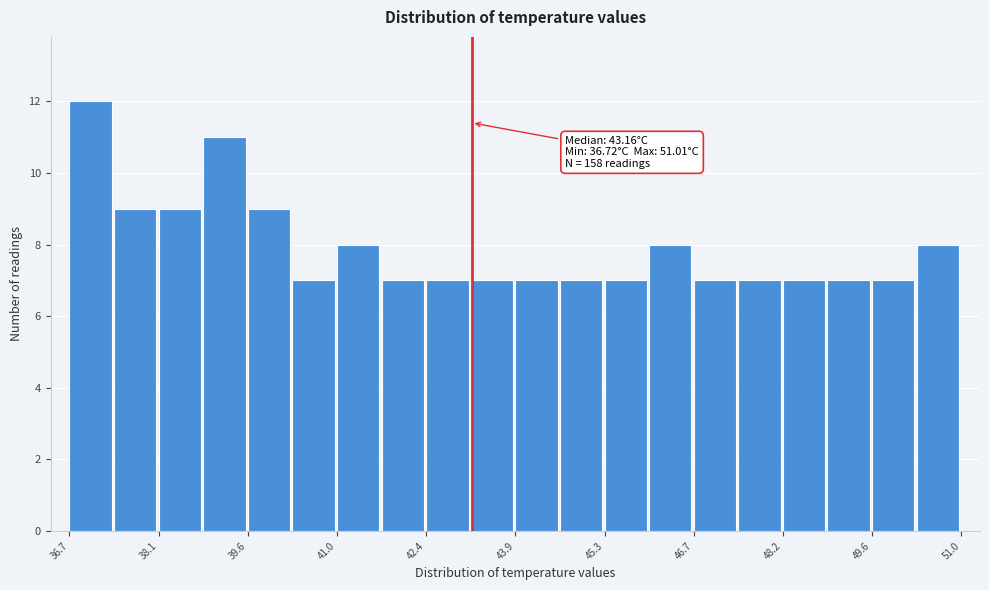

Around what value on the x-axis is the tallest bar? Give the approximate position of its centre, as read against the axis.

37.0